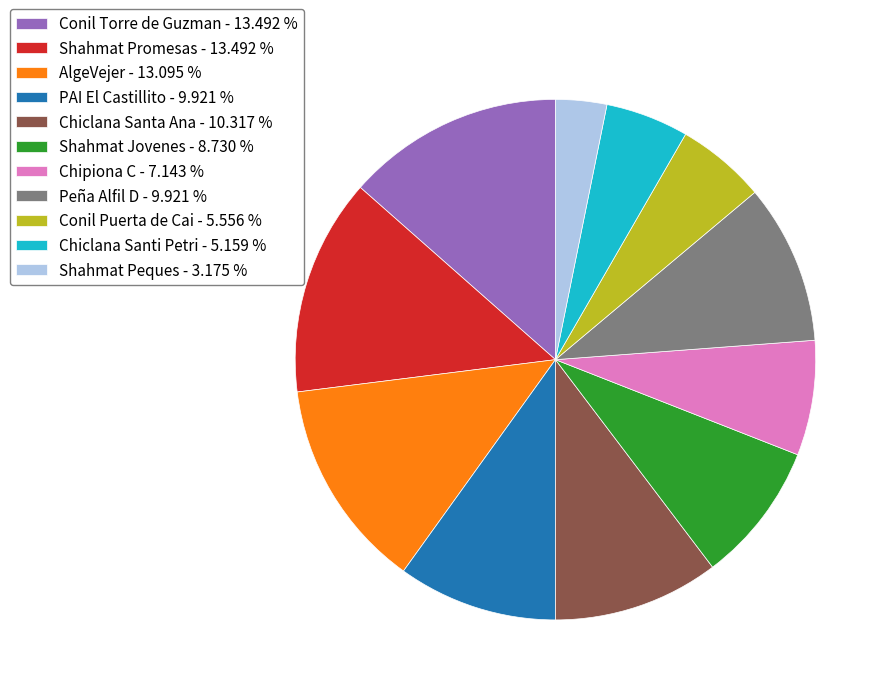

Between Shahmat Jovenes - 8.730 % and Chipiona C - 7.143 %, which is larger?

Shahmat Jovenes - 8.730 %